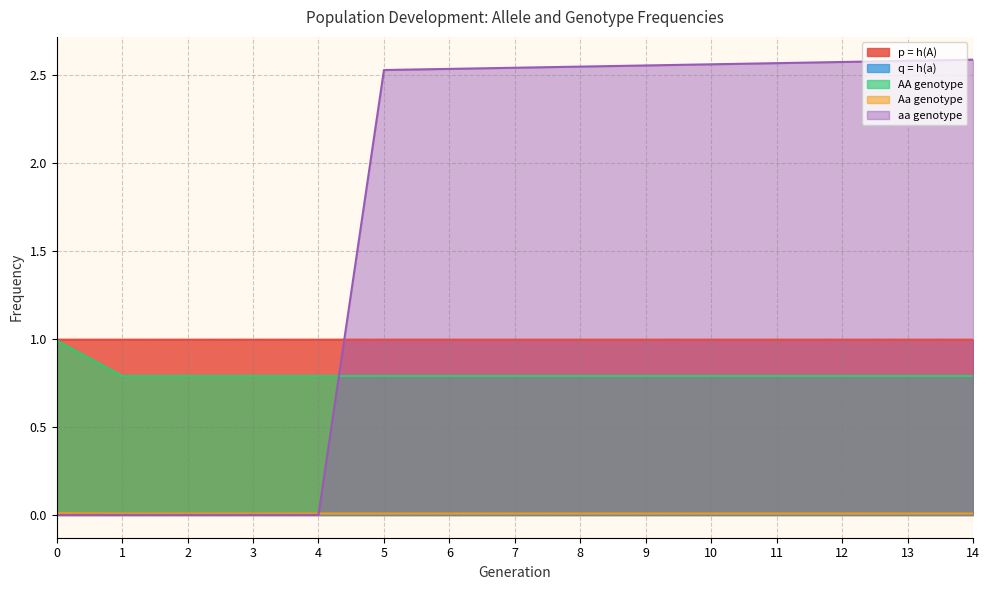

Rank the series at 5 from lowest to highest value.

q = h(a), Aa genotype, AA genotype, p = h(A), aa genotype